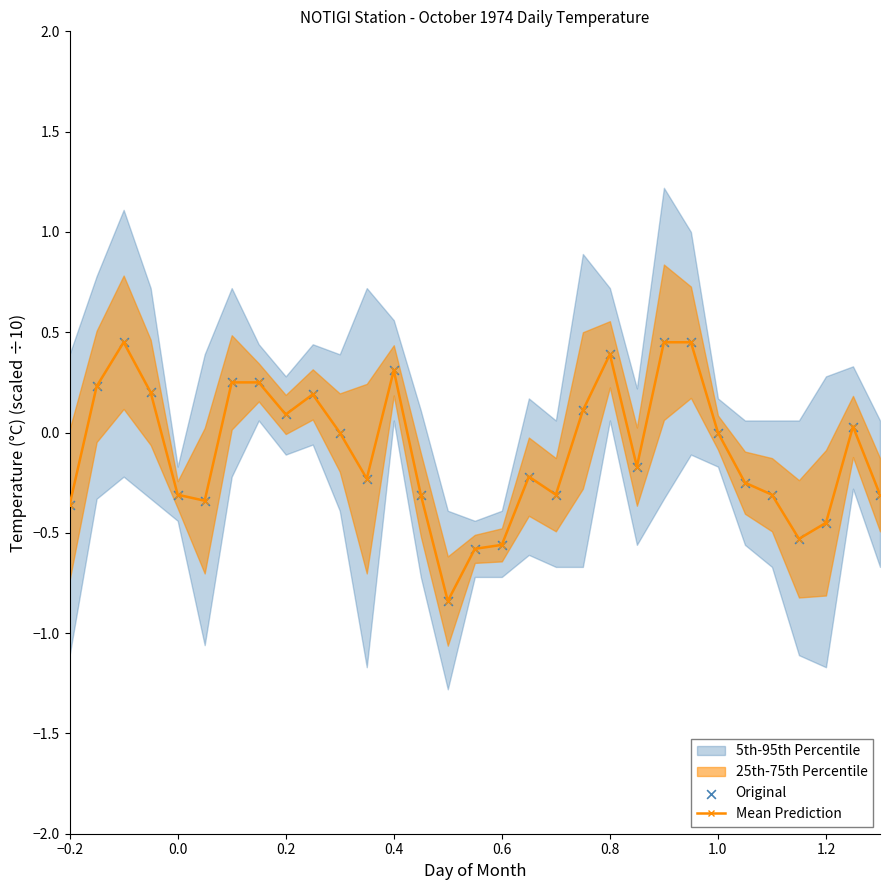

True or false: Mean Prediction has more than 0 interior local peaks.

True